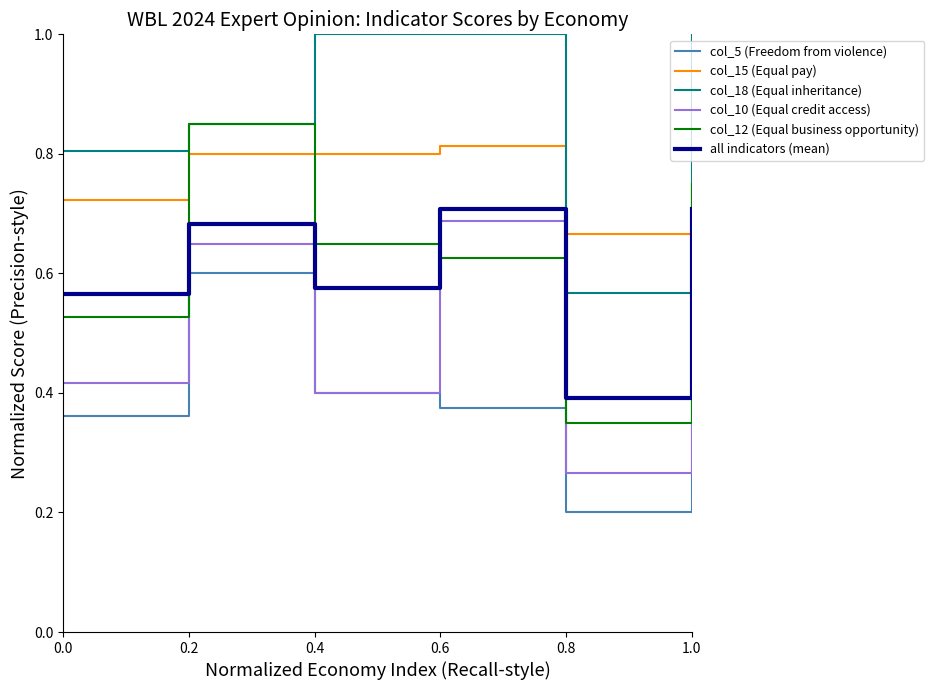

What is the greatest value displayed?

1.0